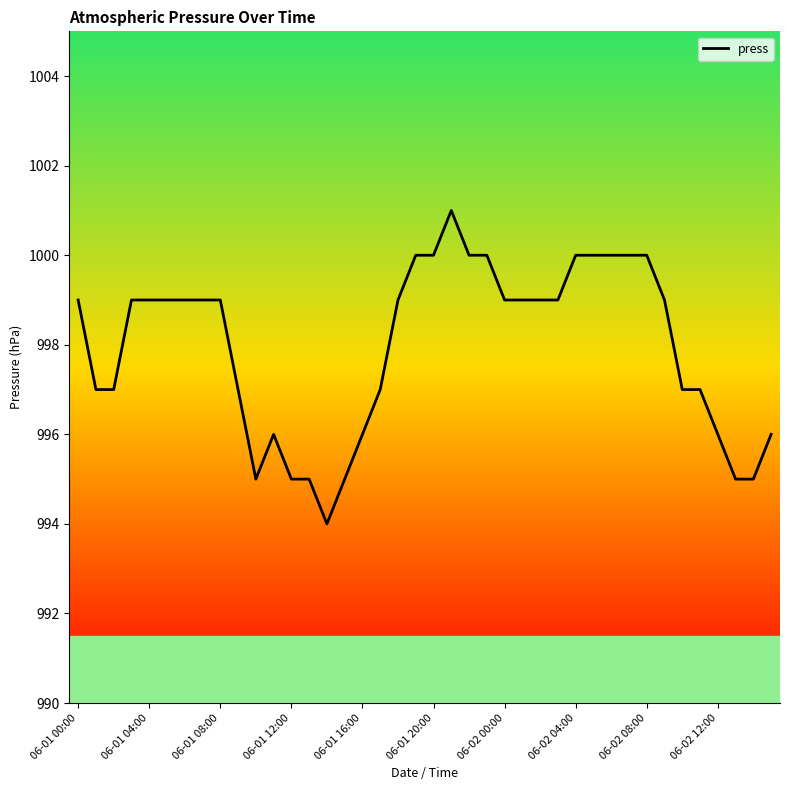

What is the minimum value shown in the chart?

994